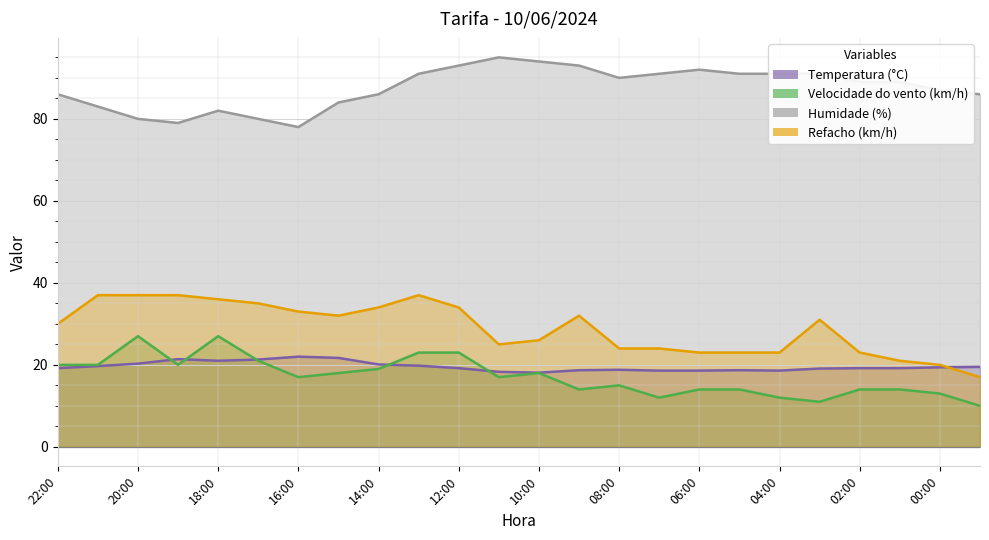

What is the spread (max minus min) of values at 13:00?

71.2